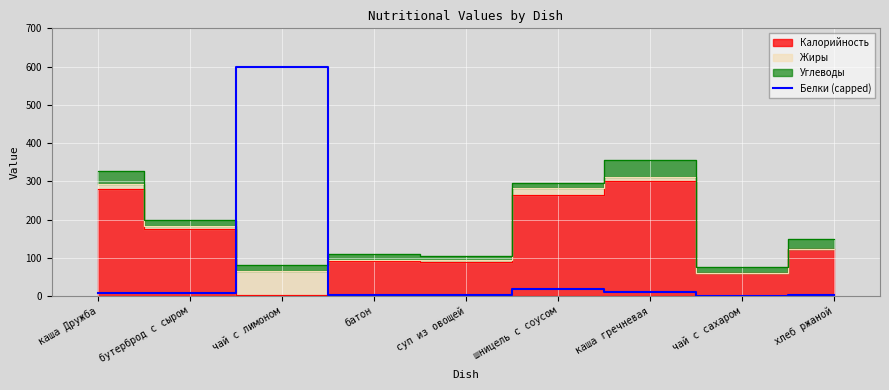

Approximately how many times larger is the value at чай с лимоном compared to батон?

200.0